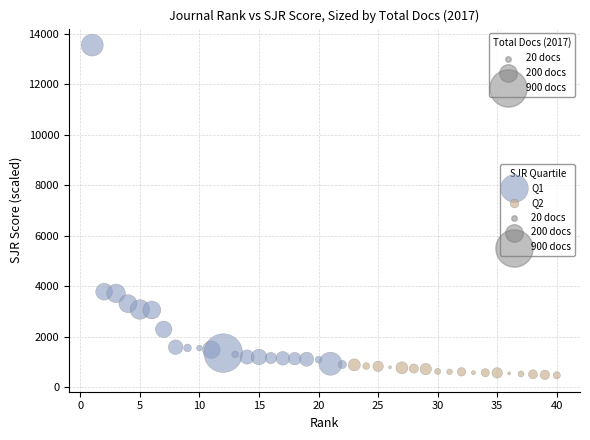

Which series reaches the maximum Y coordinate?

Q1